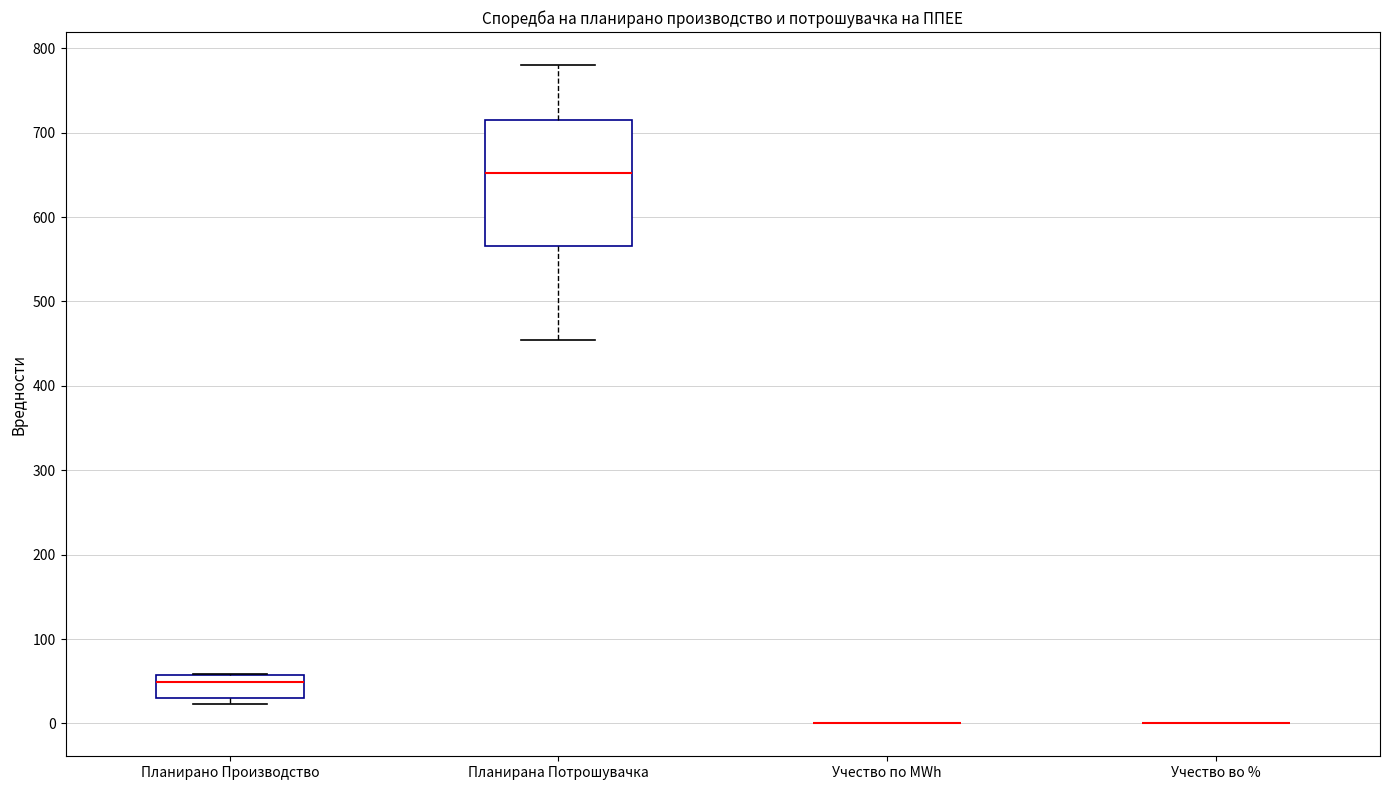

Reading left to right, read every box against the y-axis: the position of its median line, the range the box covers, and the ends of its whiskers. The values are not printed on the chart, so give them approximately, as read against the axis.

Планирано Производство: median 50, box 30 to 60, whiskers 20 to 60
Планирана Потрошувачка: median 650, box 570 to 710, whiskers 450 to 780
Учество по MWh: box collapsed to a line at 0, whiskers 0 to 0
Учество во %: box collapsed to a line at 0, whiskers 0 to 0